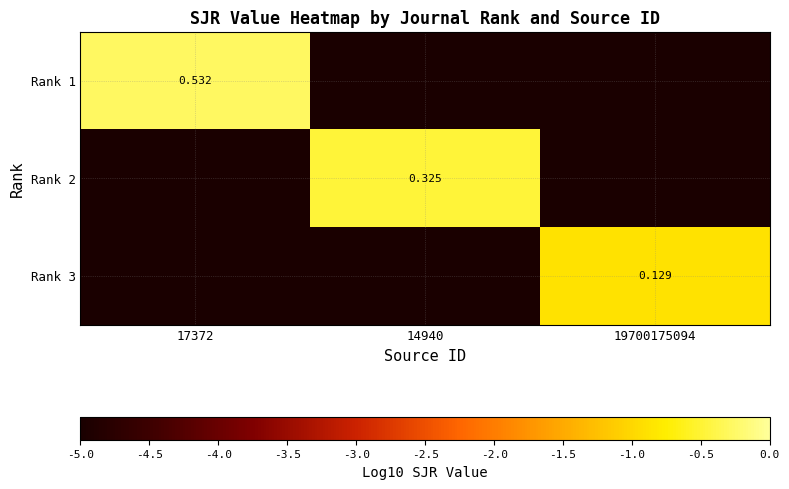

Is the value of Rank 2 at 14940 greater than the value of Rank 3 at 19700175094?

Yes